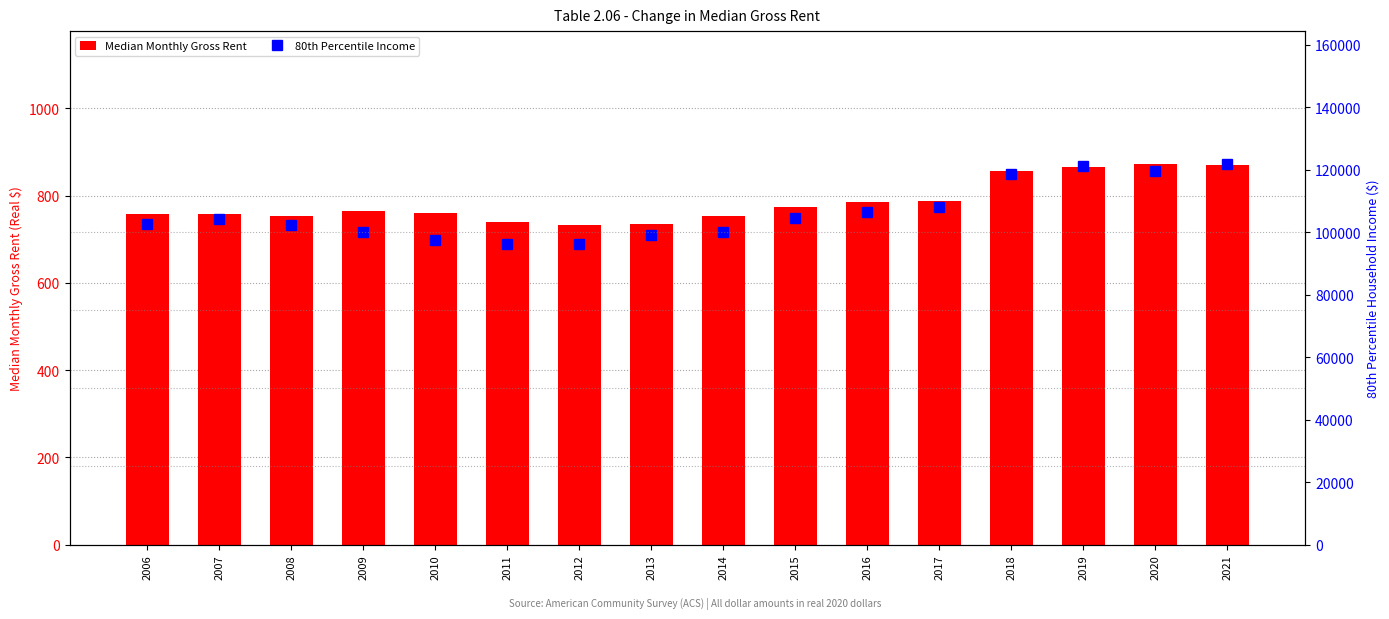

What is the value of the 80th Percentile Income bar at the 5th from the left?

97430.2